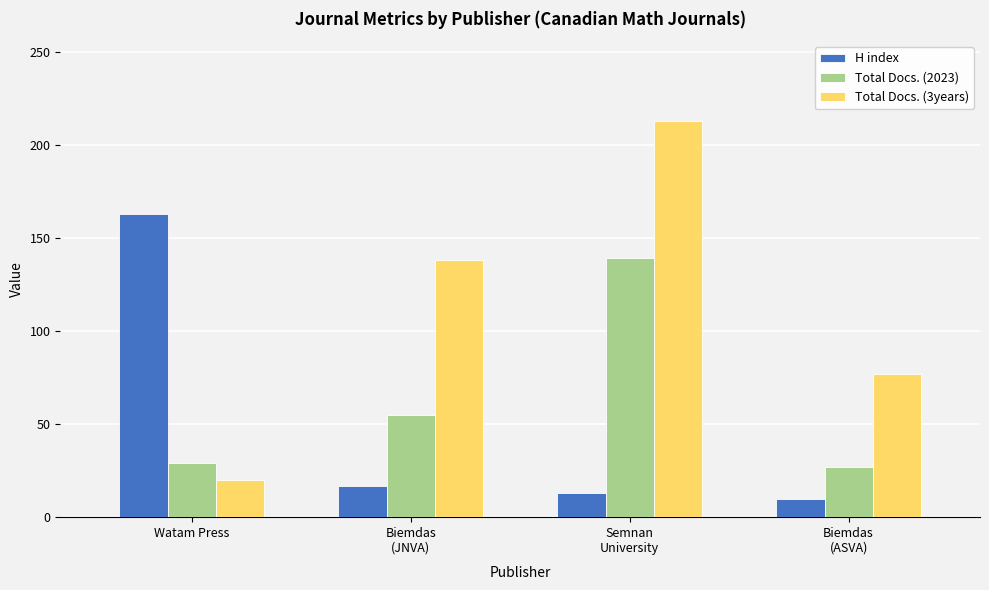

Which series changed the most between Watam Press and Biemdas
(JNVA)?

H index